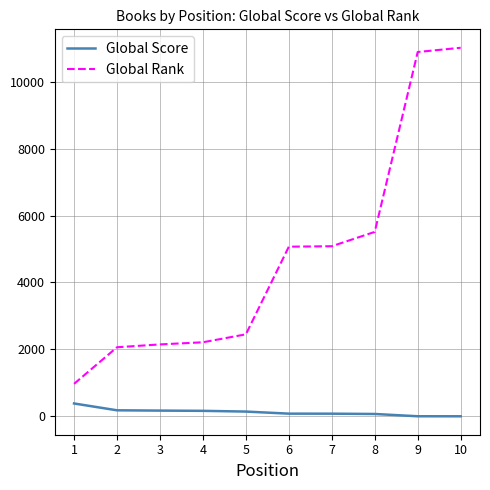

What is the highest value of the Global Rank series?

11011